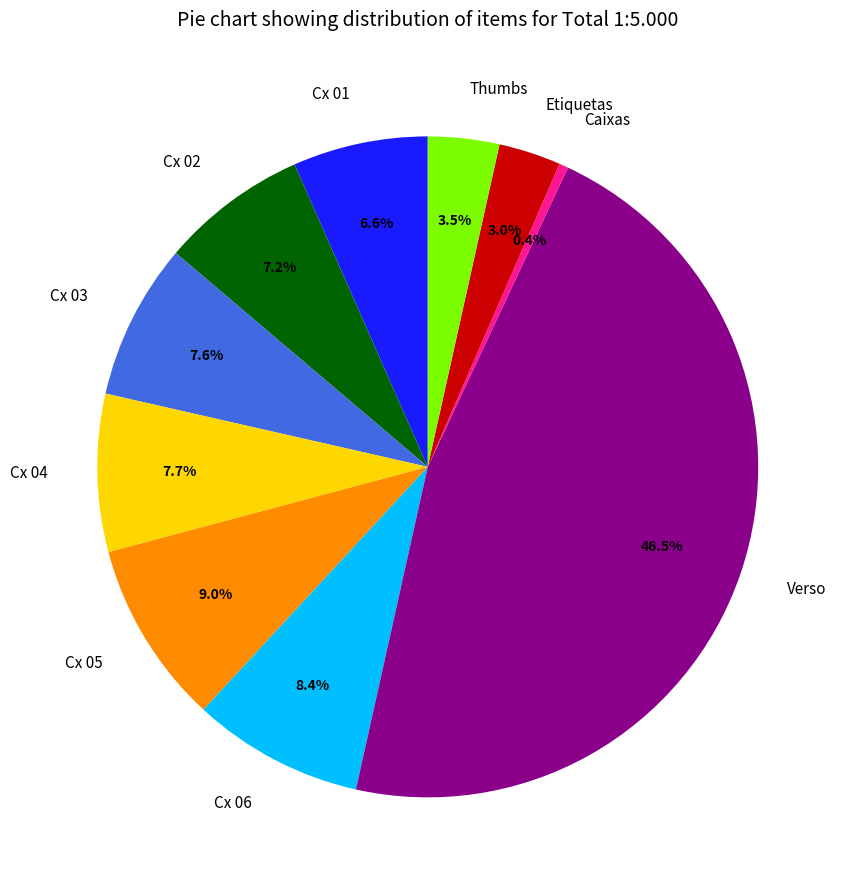

What is the largest slice in the pie chart?

Verso